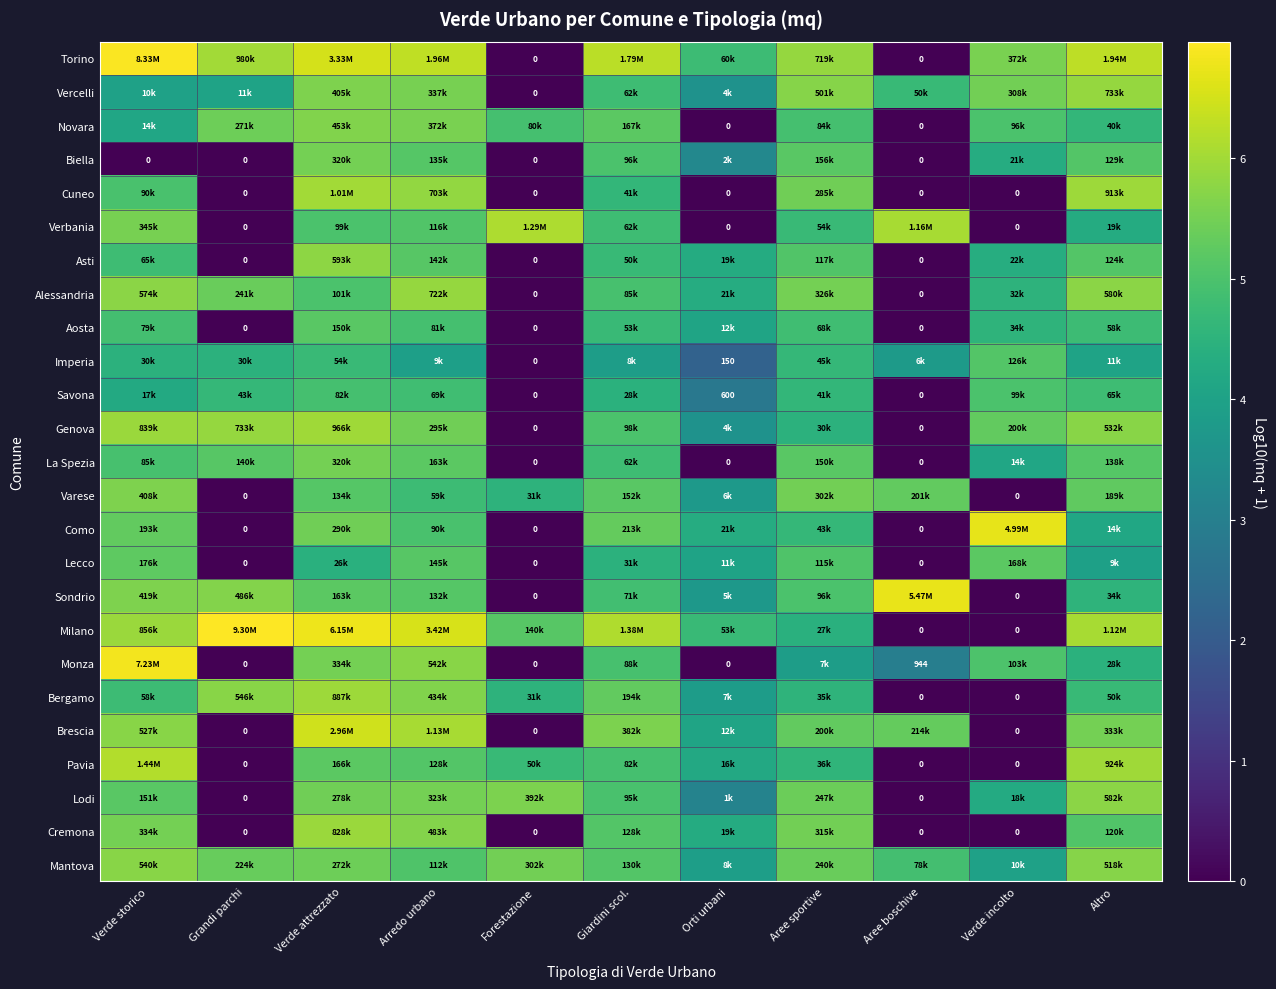

At how many categories does at least one series exceed 5?

10